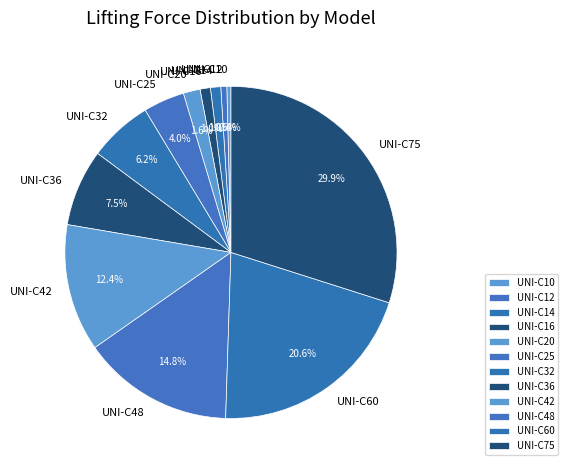

Between UNI-C14 and UNI-C32, which is larger?

UNI-C32